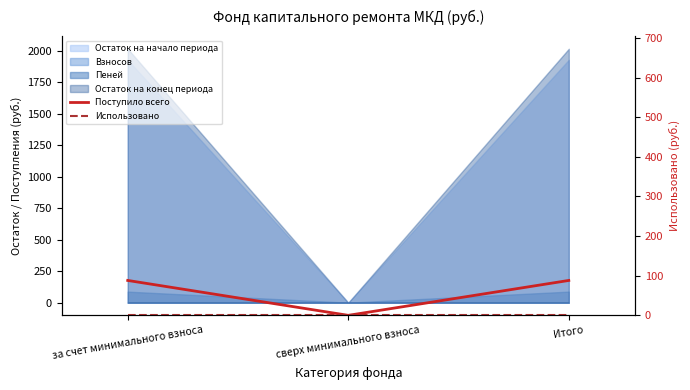

What is the difference between the Поступило всего values at сверх минимального взноса and Итого?

88.1